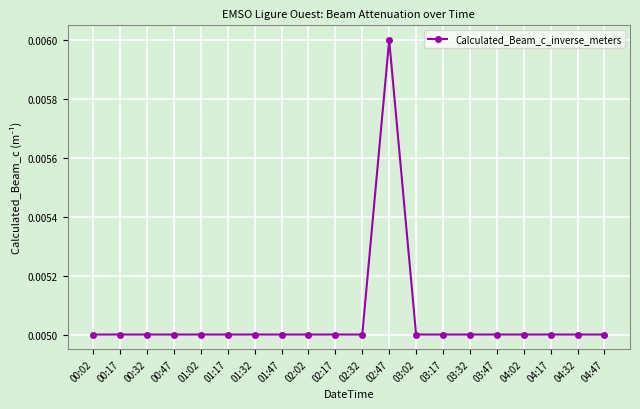

What is the label of the 8th point from the right?

03:02